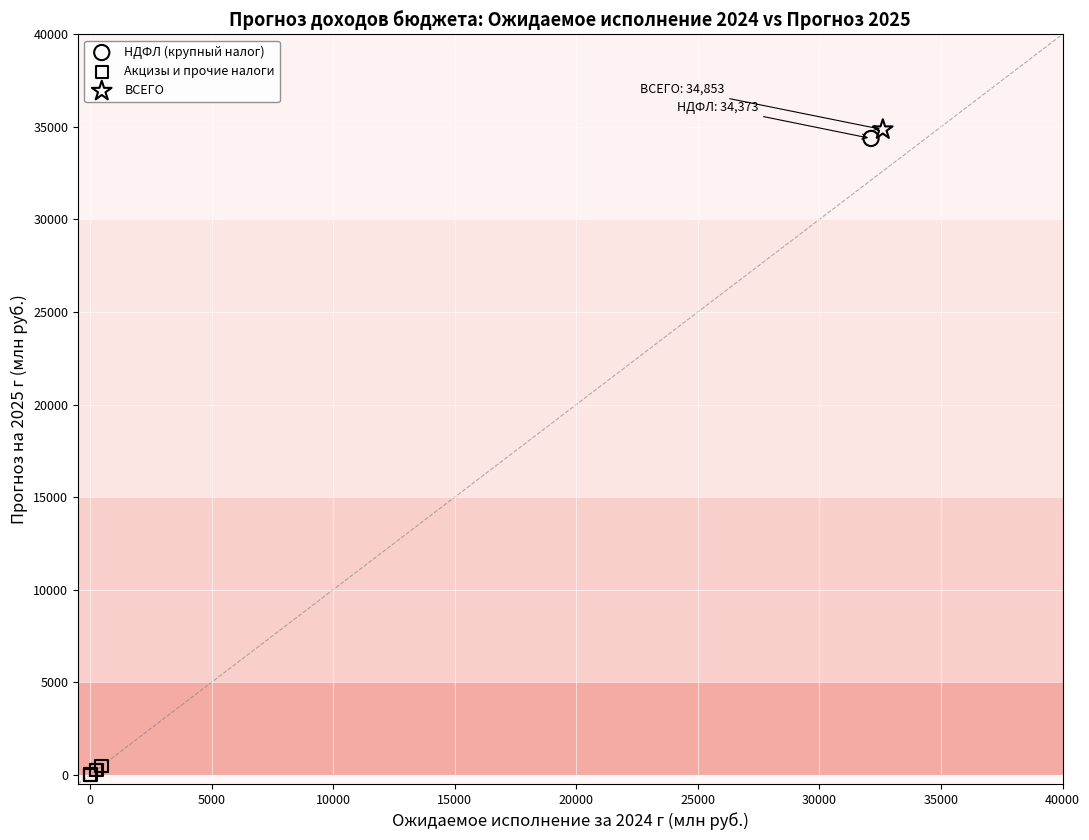

What are all the series names shown in the legend?

НДФЛ (крупный налог), Акцизы и прочие налоги, ВСЕГО